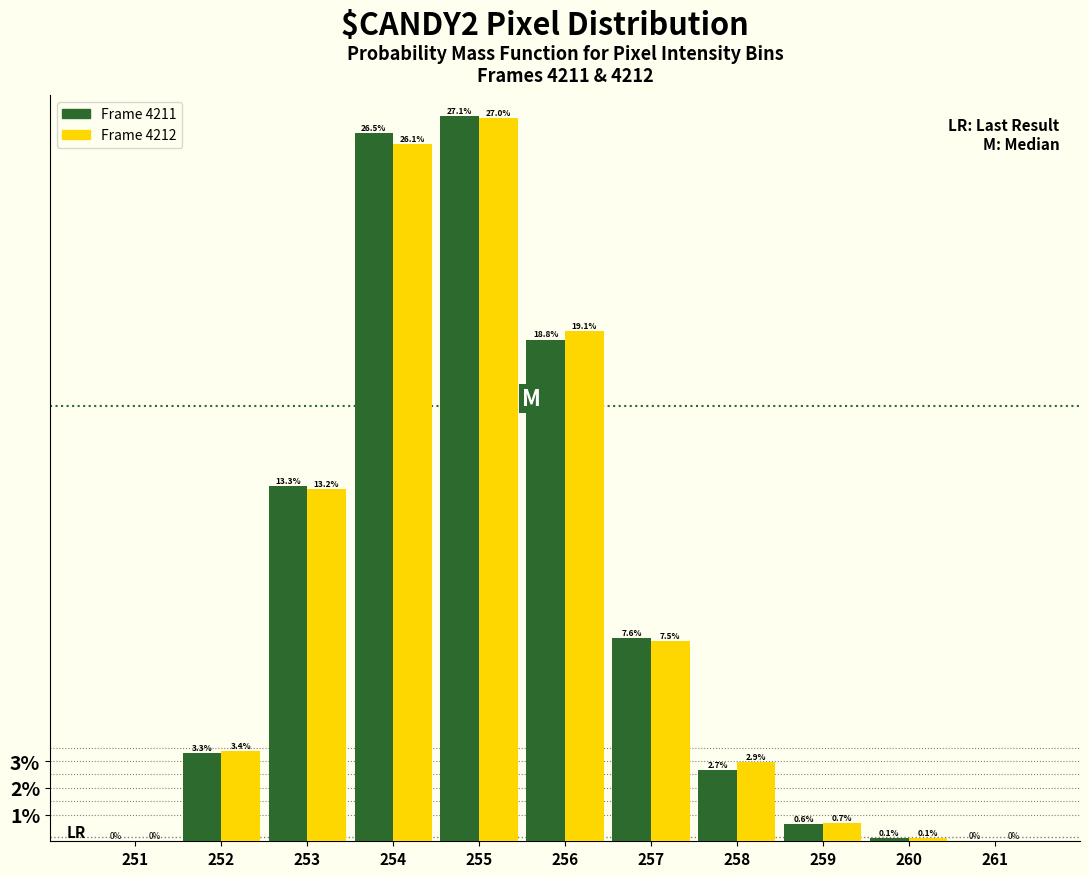

What is the maximum value for Frame 4211?

27.1